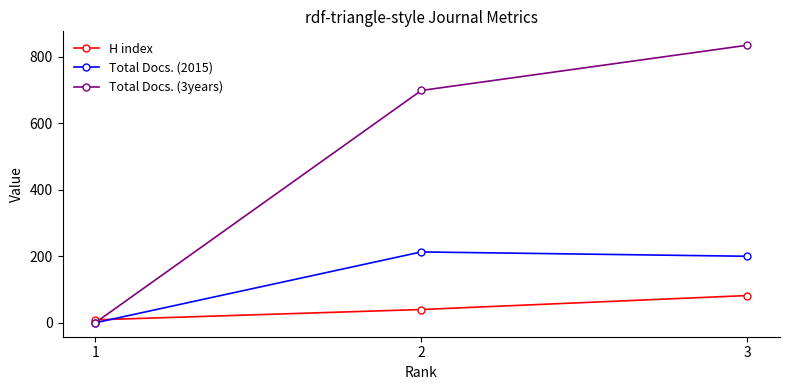

Is this an area chart (filled region under the line)?

No